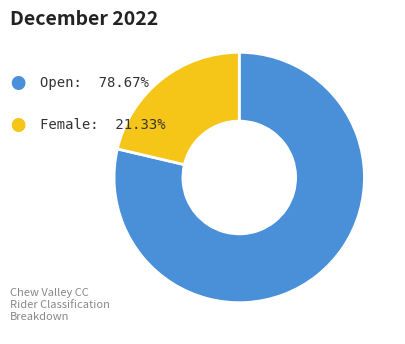

Is there a majority slice in this chart?

Yes